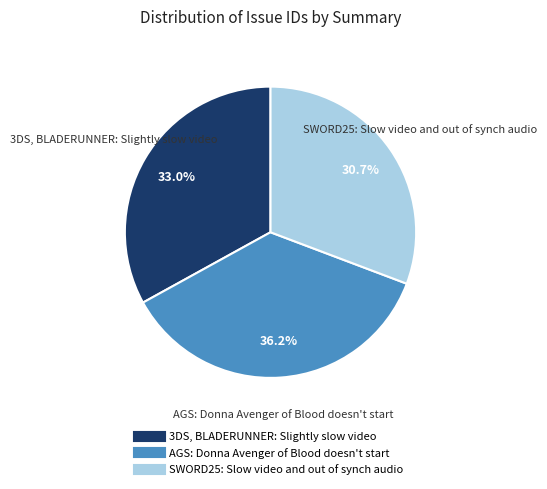

Rank the categories by value from highest to lowest.

AGS: Donna Avenger of Blood doesn't start, 3DS, BLADERUNNER: Slightly slow video, SWORD25: Slow video and out of synch audio